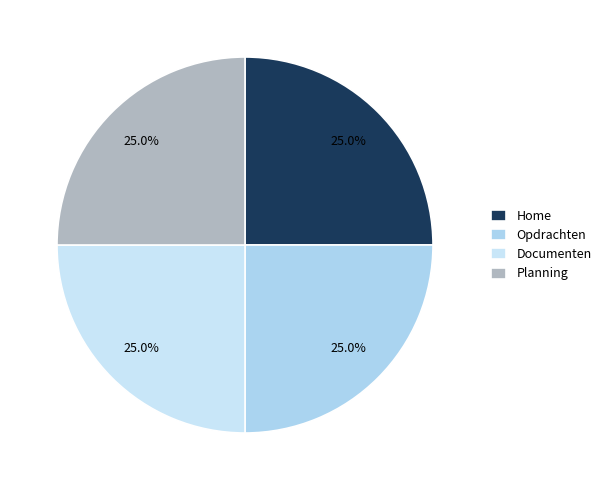

Is there any slice that represents more than half of the pie?

No